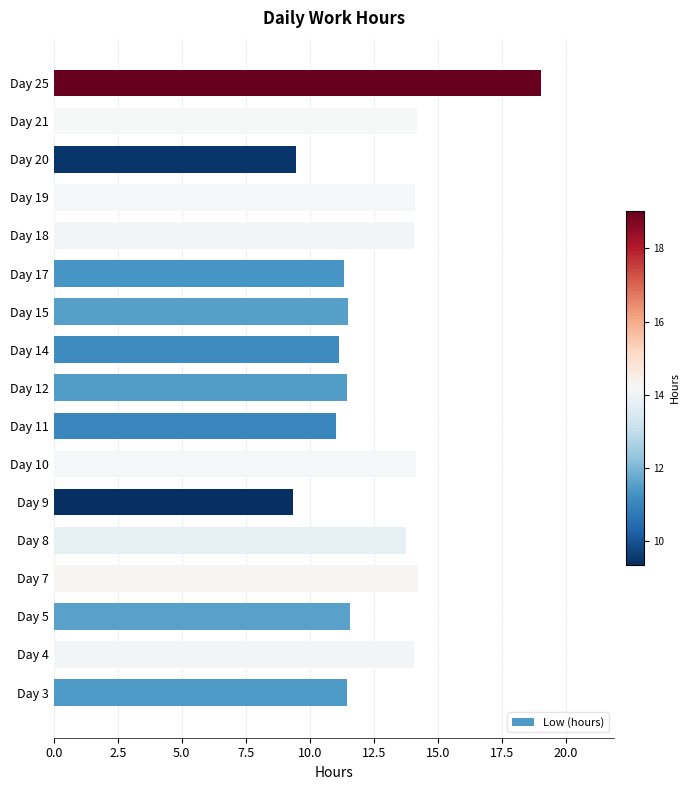

Does the chart contain stacked bars?

No